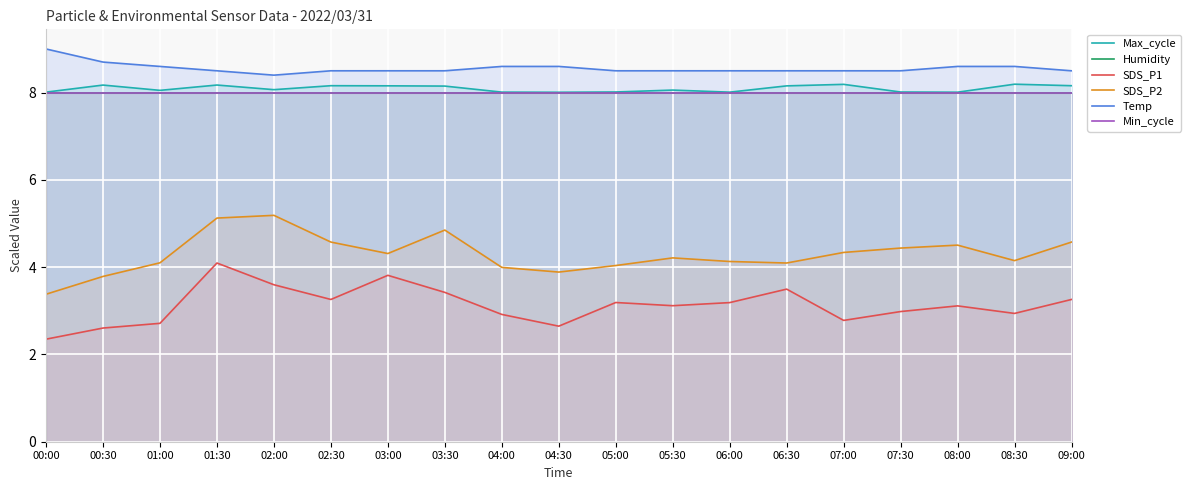

Which series has the largest total across all categories?

Temp